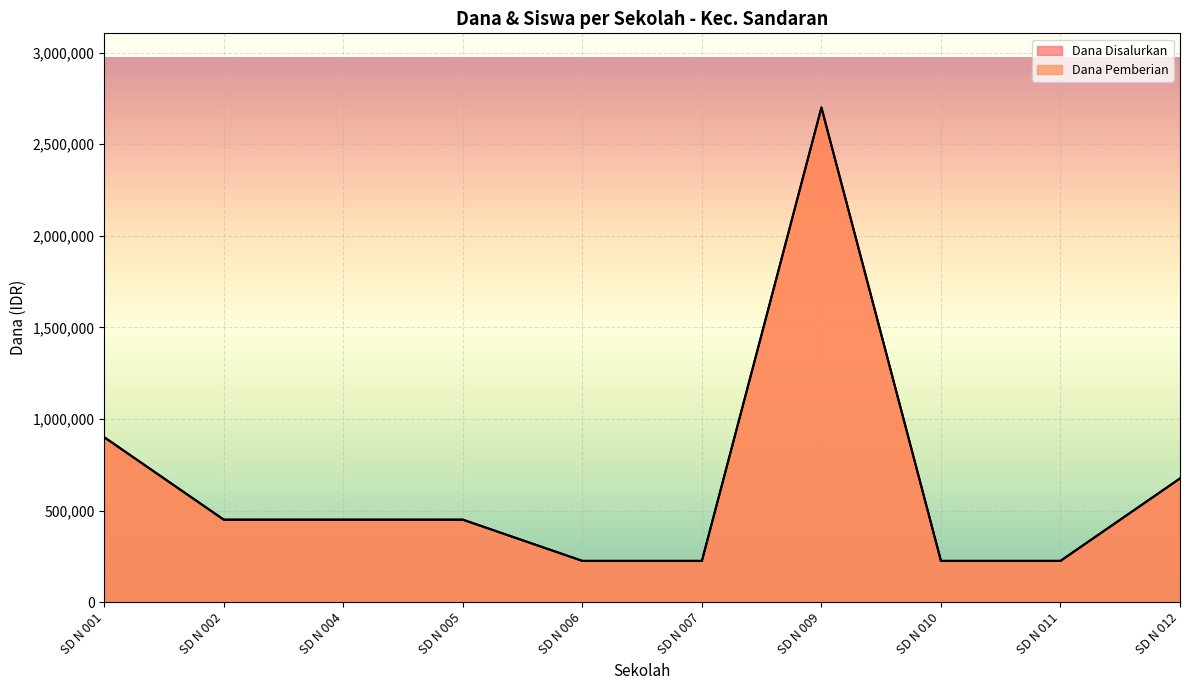

Which series has the widest spread of values?

Dana Disalurkan